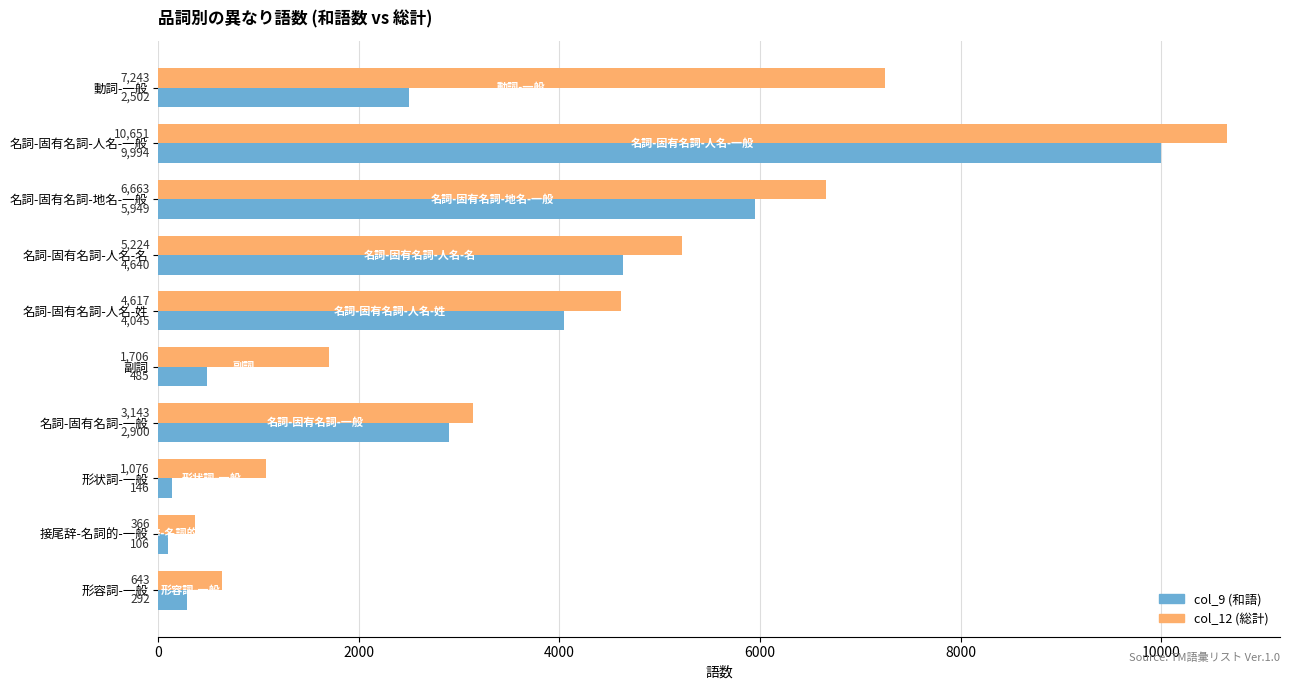

How many categories are shown in the chart?

10